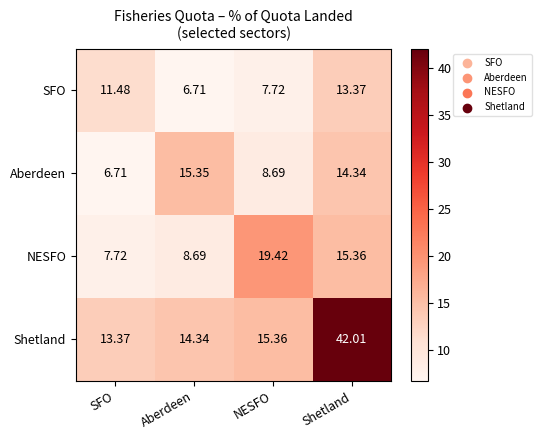

At how many categories does at least one series exceed 30?

1